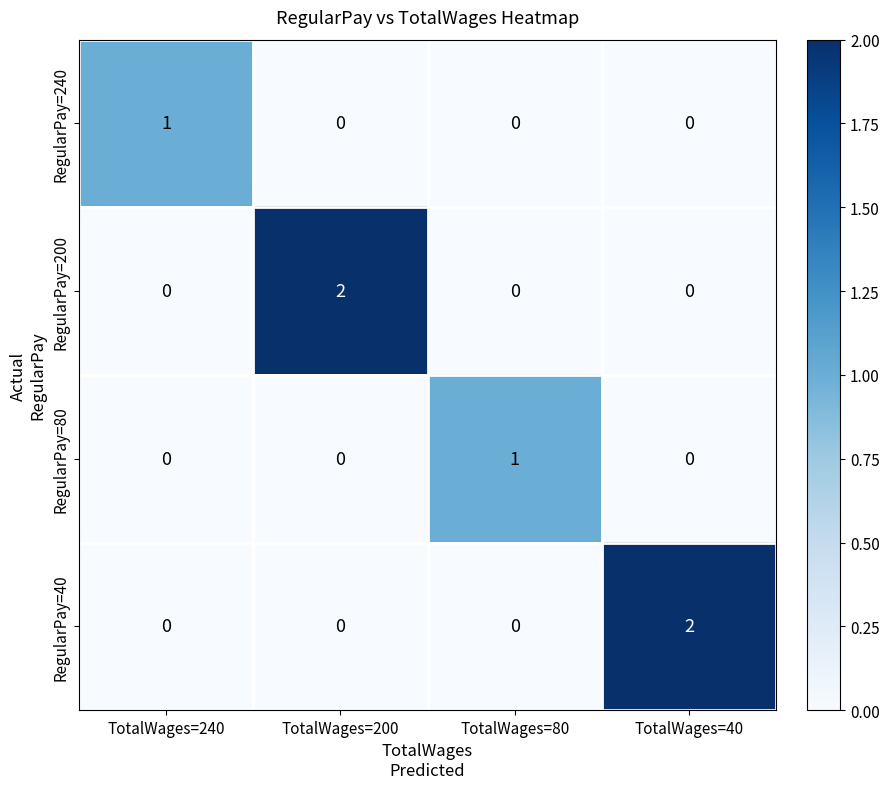

Reading left to right, list all the values displayed in this chart.

RegularPay=240: TotalWages=240=1	TotalWages=200=0	TotalWages=80=0	TotalWages=40=0
RegularPay=200: TotalWages=240=0	TotalWages=200=2	TotalWages=80=0	TotalWages=40=0
RegularPay=80: TotalWages=240=0	TotalWages=200=0	TotalWages=80=1	TotalWages=40=0
RegularPay=40: TotalWages=240=0	TotalWages=200=0	TotalWages=80=0	TotalWages=40=2